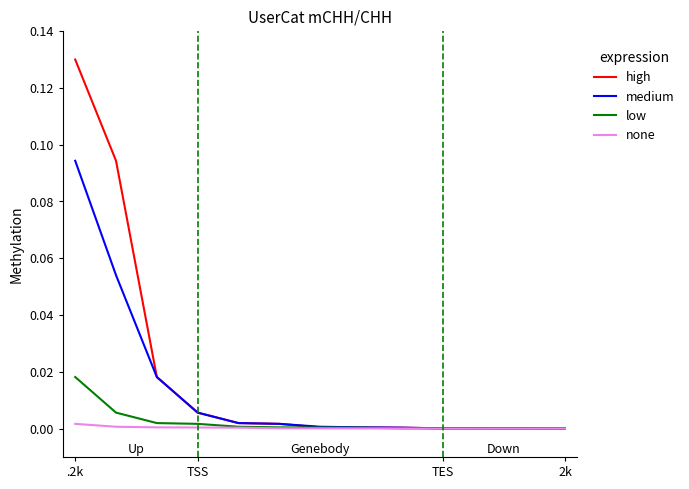

Which series has the widest spread of values?

high